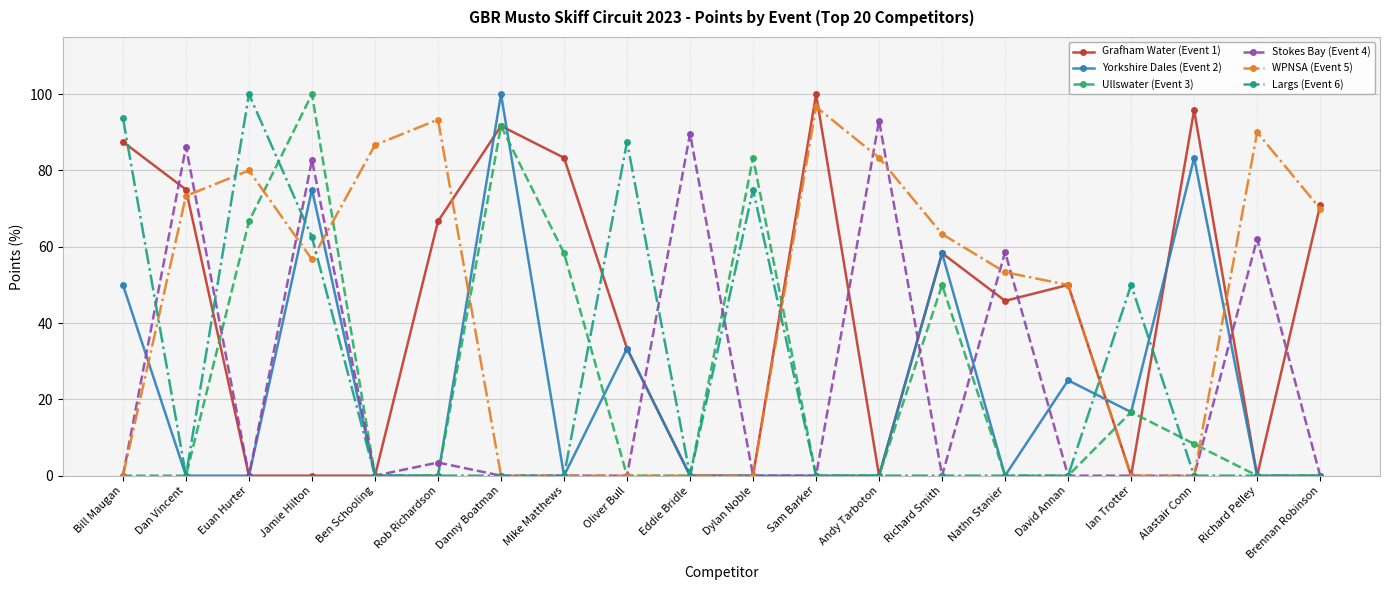

What is the spread (max minus min) of values at Dan Vincent?

86.2